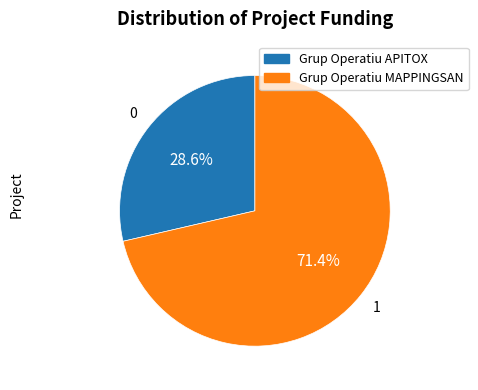

Count the number of slices in the pie.

2